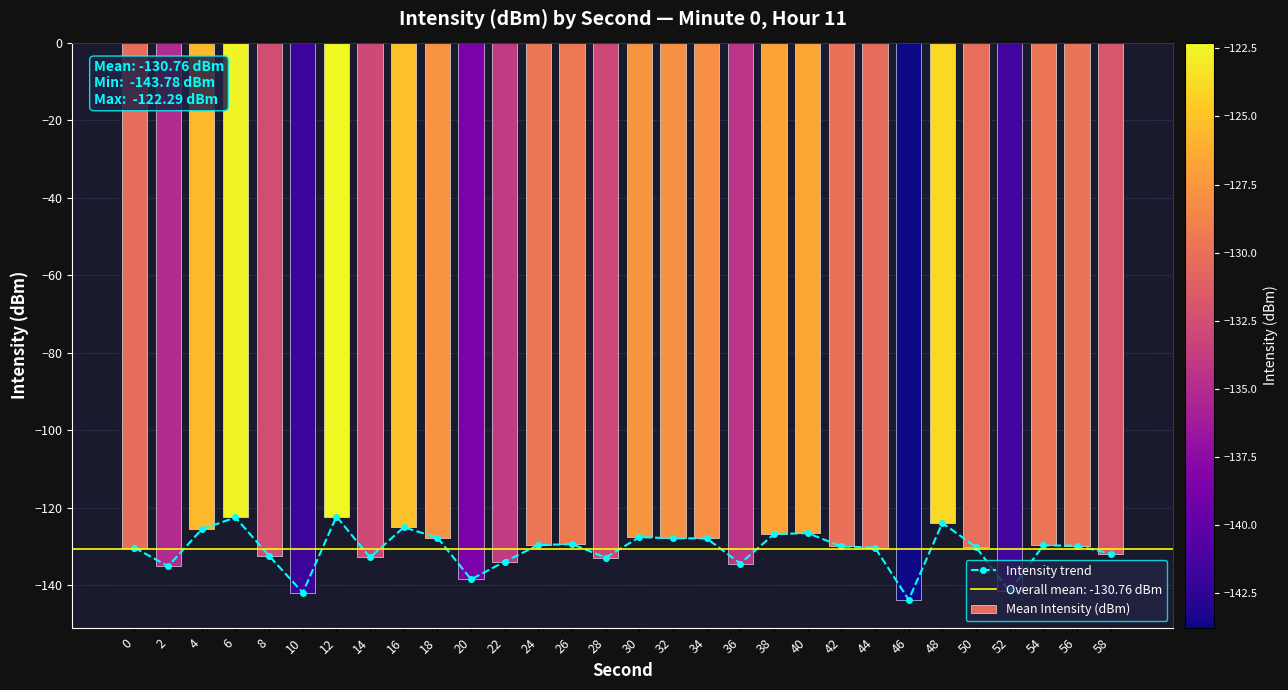

The value of Intensity trend at 48 is -173.4. True or false?

False